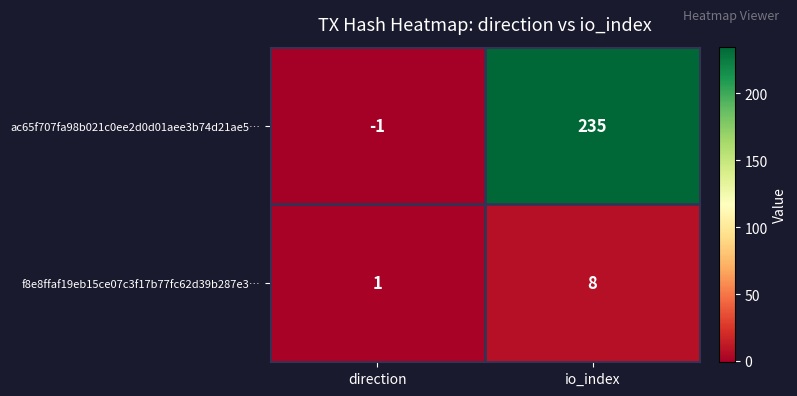

Reading left to right, what are all the values shown in this chart?

ac65f707fa98b021c0ee2d0d01aee3b74d21ae5…: -1	235
f8e8ffaf19eb15ce07c3f17b77fc62d39b287e3…: 1	8